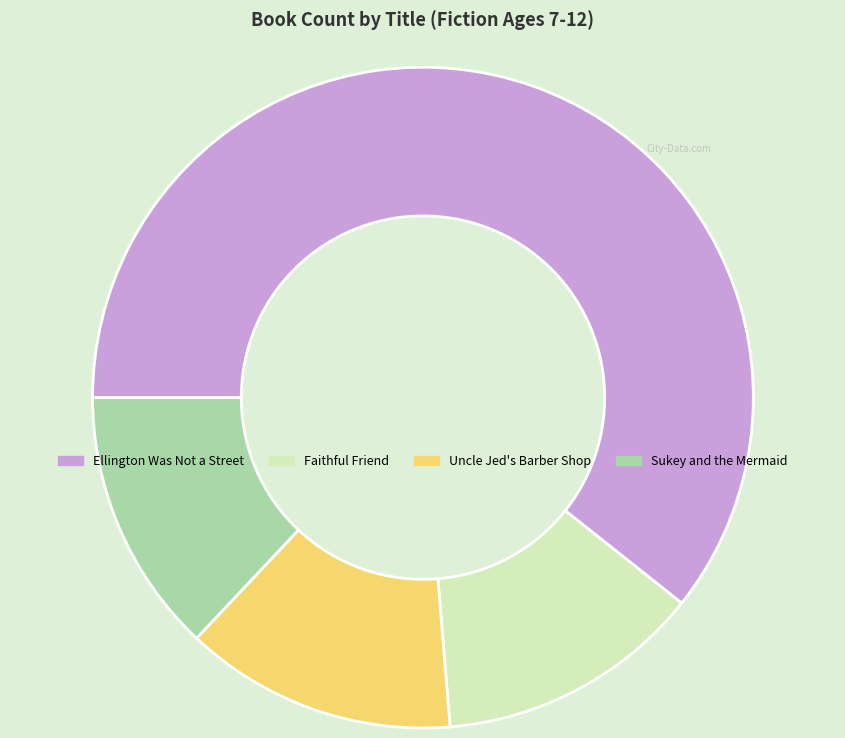

What is the ratio of the value at Faithful Friend to the value at Uncle Jed's Barber Shop?

1.0